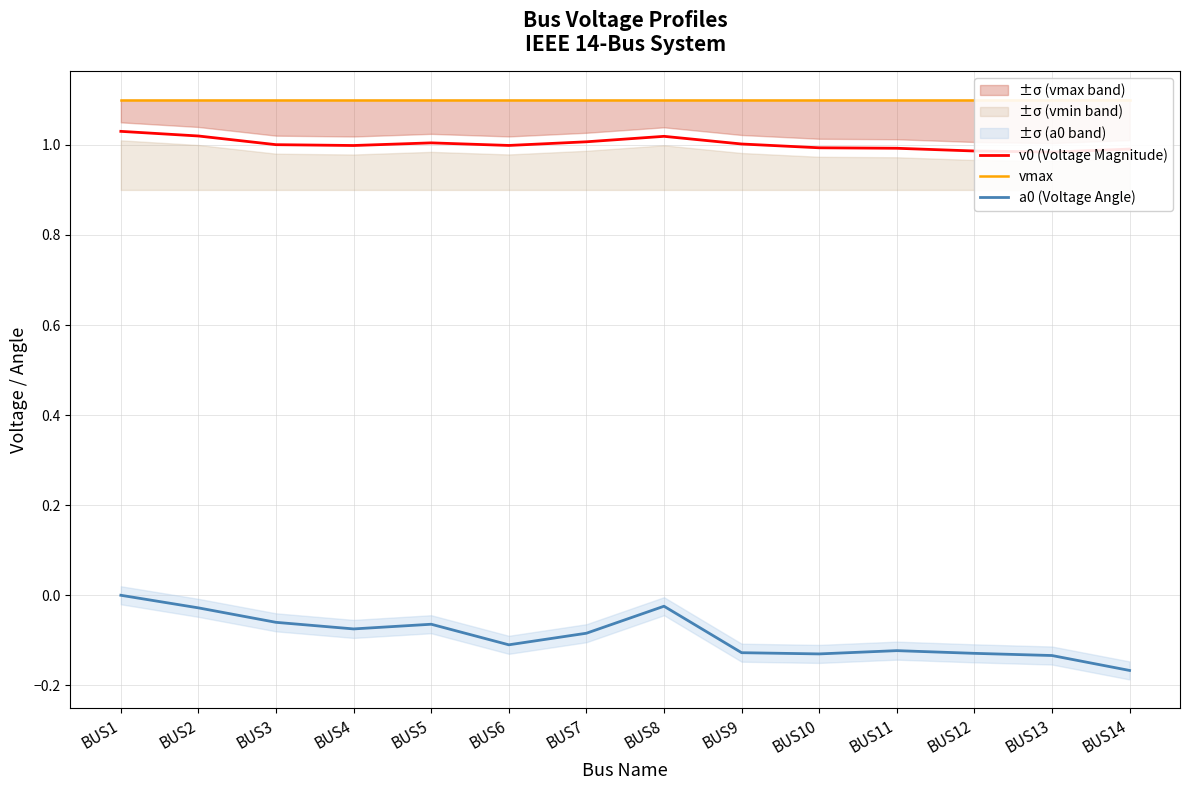

Which series has the widest spread of values?

a0 (Voltage Angle)